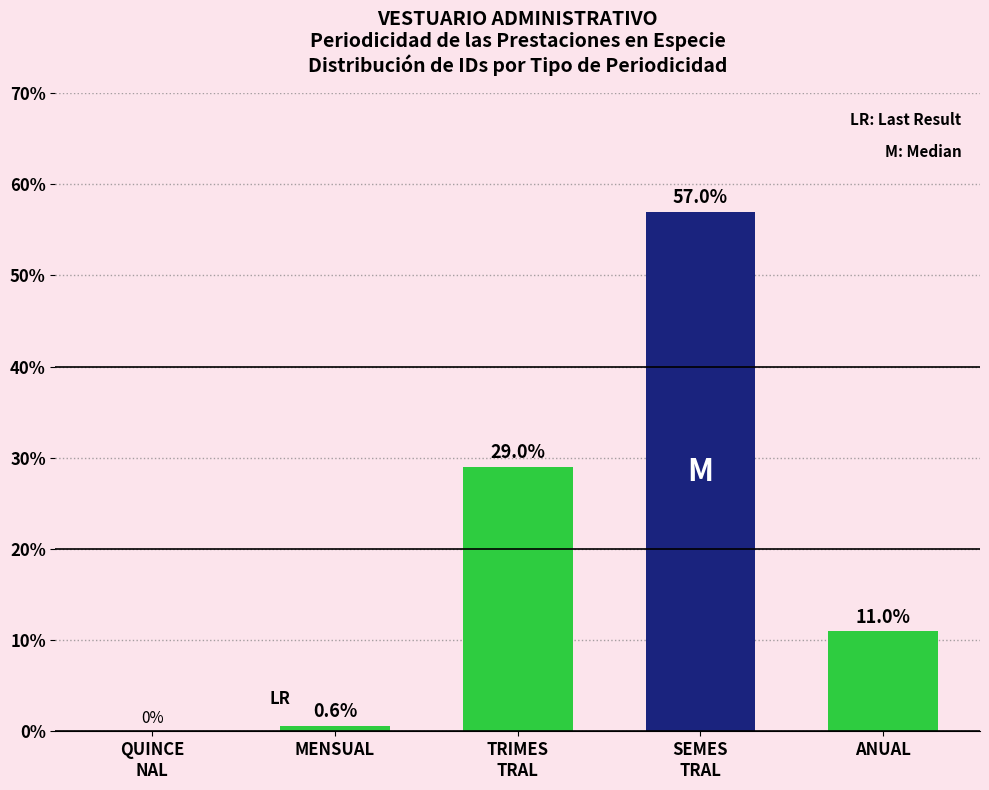

True or false: the data shows 11.0 at ANUAL.

True